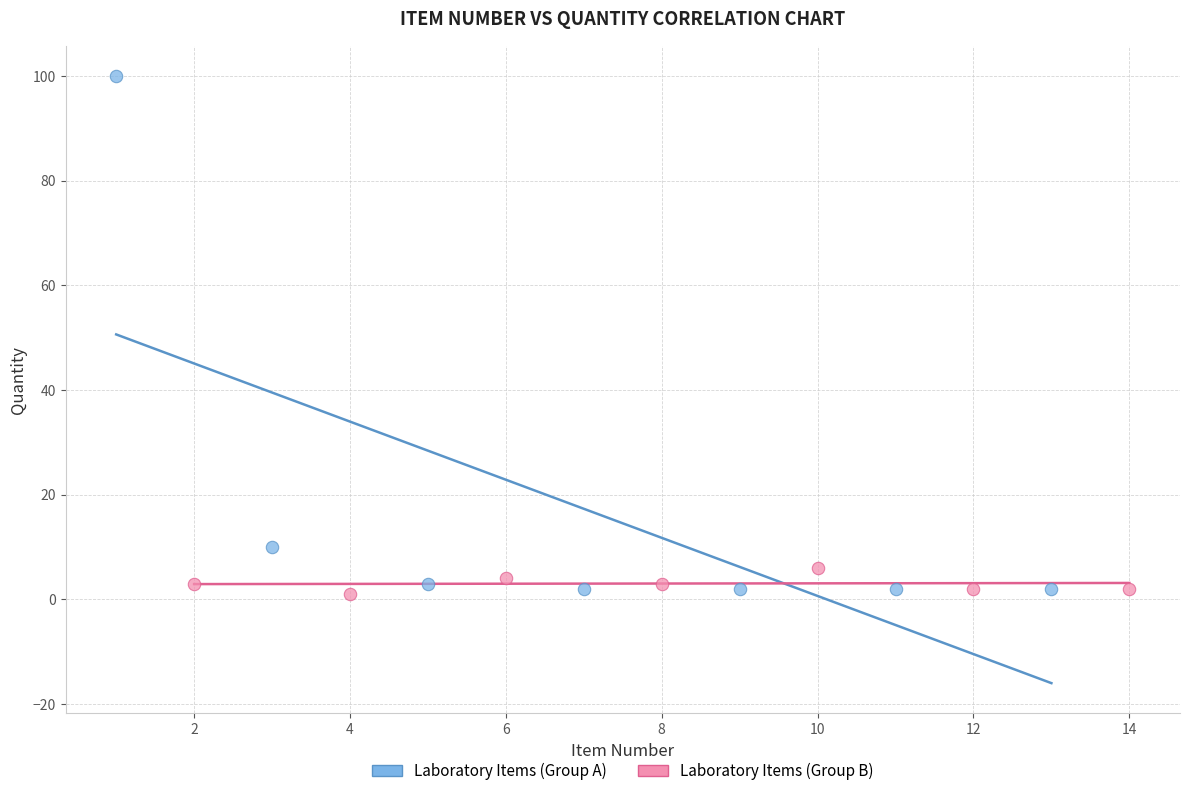

Which series reaches the maximum Y coordinate?

Laboratory Items (Group A)